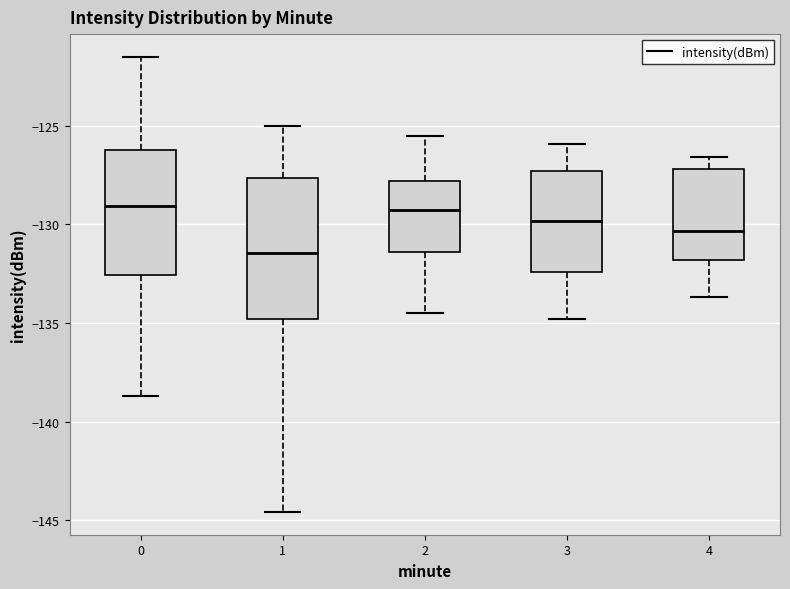

Which box is the tallest, from its lower edge to its upper edge?

1